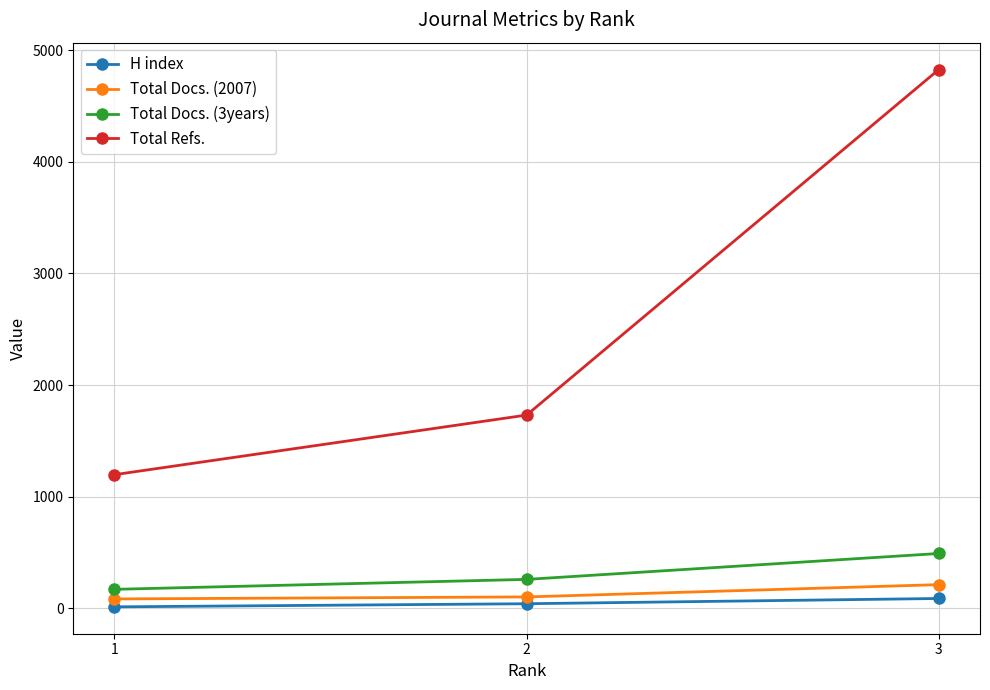

Between 2 and 3, which series saw the biggest shift?

Total Refs.